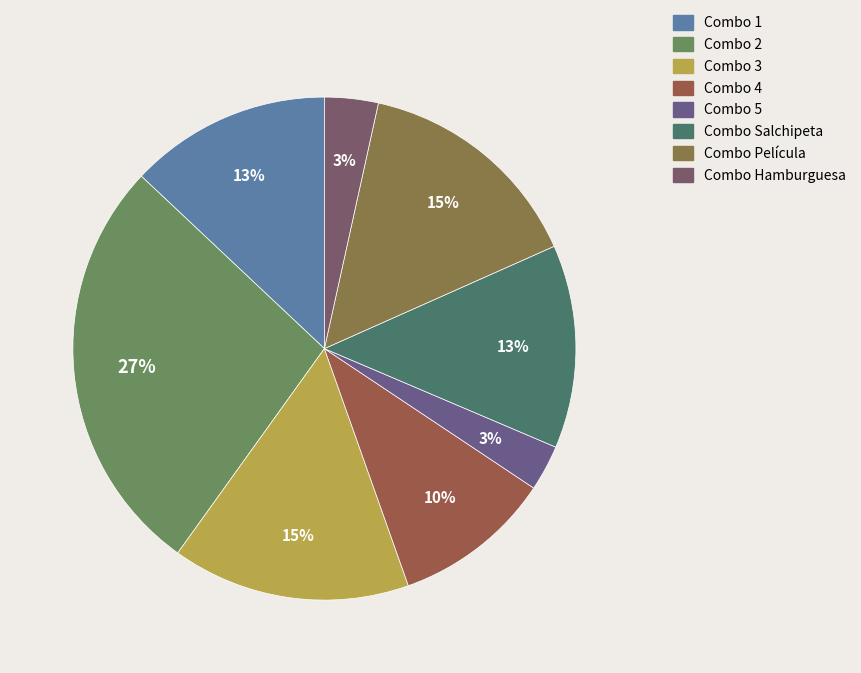

True or false: Combo Hamburguesa accounts for 12% of the total.

False